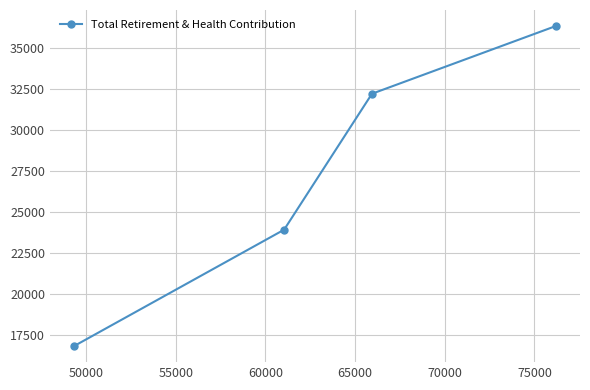

What is the value of the 3rd point from the left?

32226